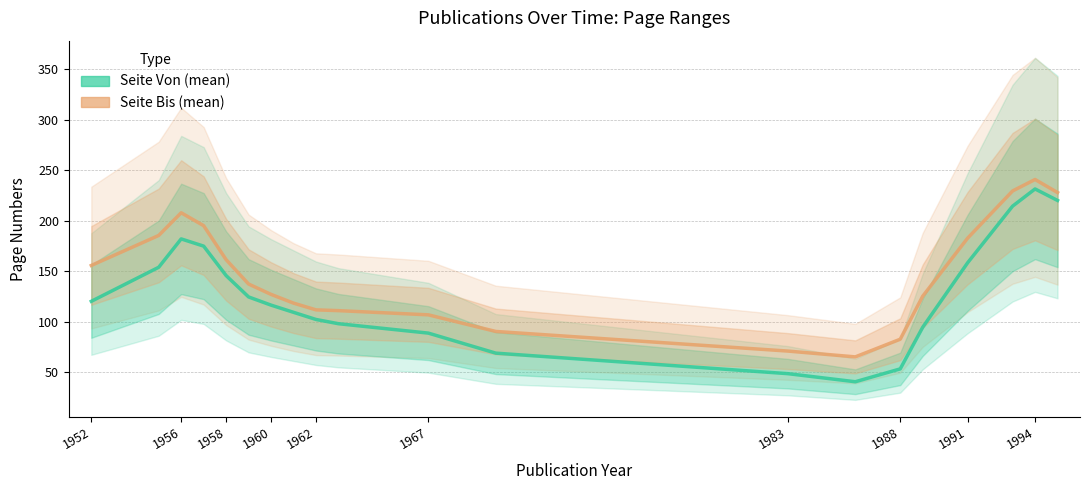

Reading left to right, what are all the values shown in this chart?

Seite Von (mean): 120.4	154.0	182.1	175.0	145.8	124.7	116.6	109.5	102.4	98.2	88.9	69.1	48.8	40.7	53.5	94.7	158.5	214.5	231.6	220.2
Seite Bis (mean): 155.8	185.5	208.0	195.2	161.5	137.5	127.2	118.6	111.9	111.1	107.0	90.5	71.1	65.4	82.8	125.4	182.9	229.6	240.9	228.0